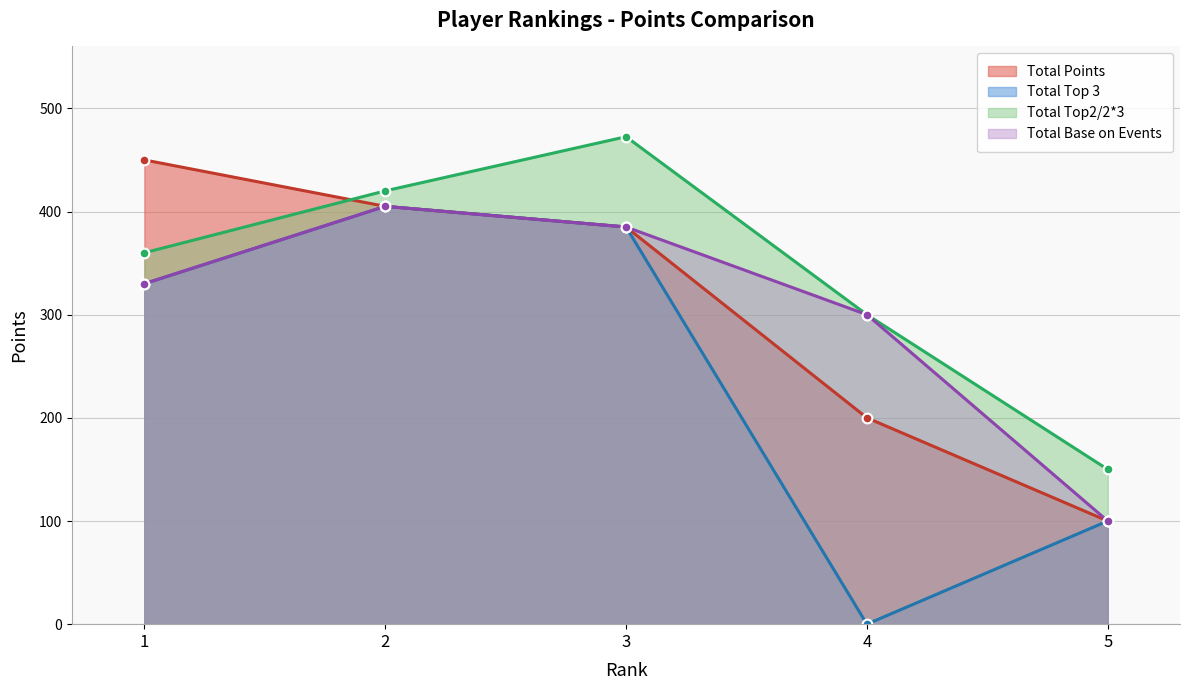

What is the sum of the Total Base on Events values at 3 and 2?

790.0